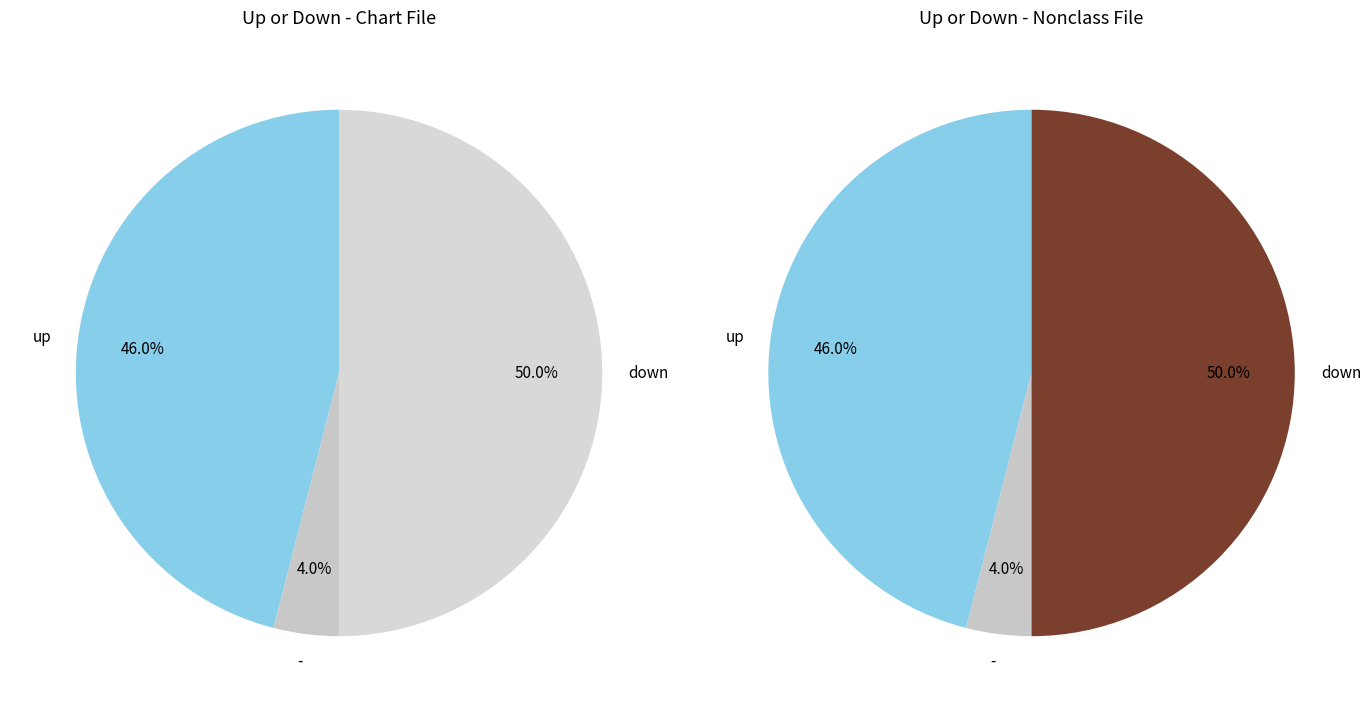

How many segments does this pie chart have?

3